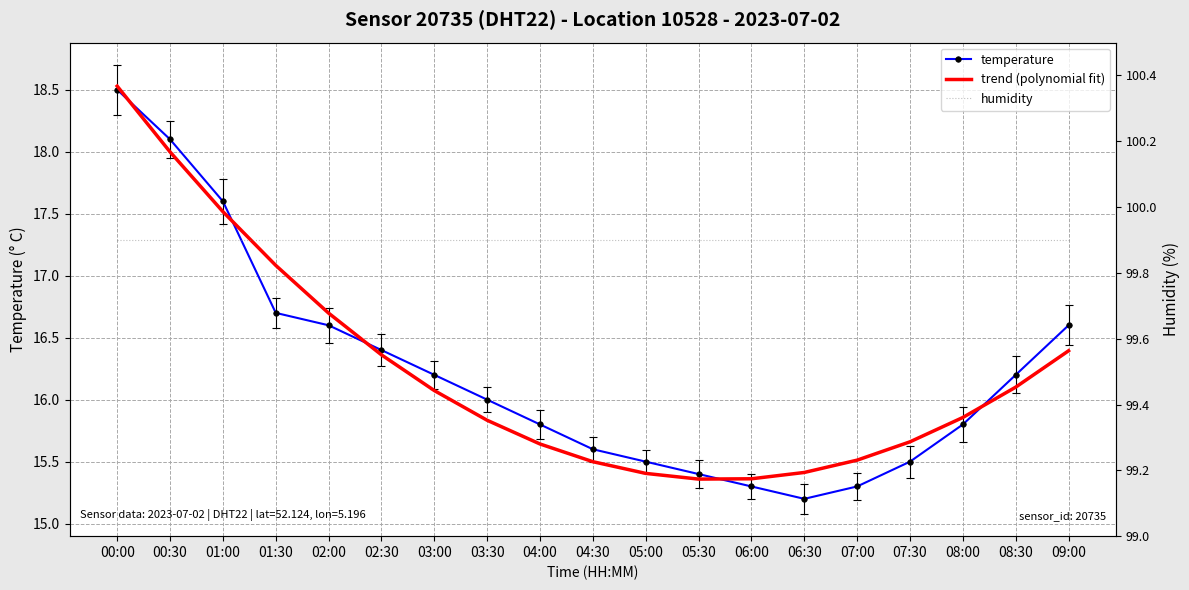

What is the difference between the second highest and second lowest values in the trend (polynomial fit) series?

2.6